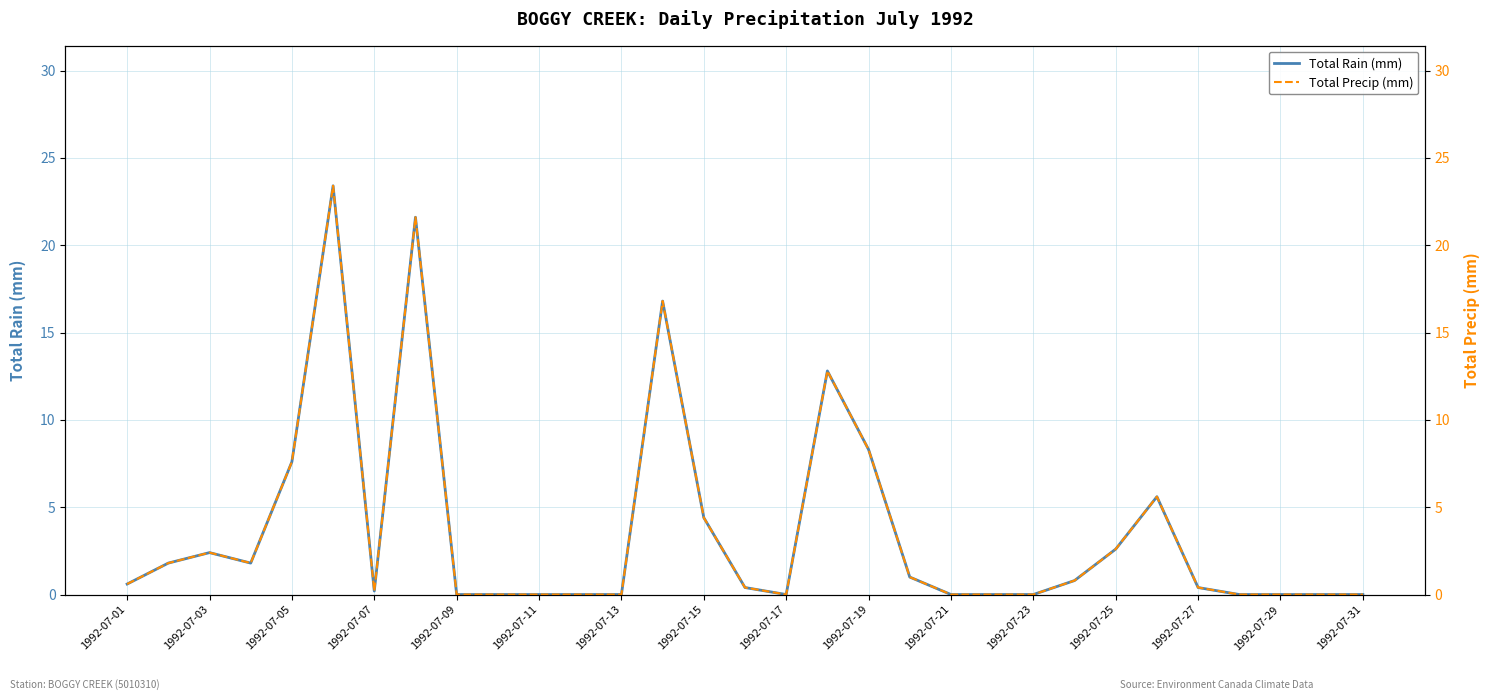

Rank the series by their maximum value, from highest to lowest.

Total Rain (mm), Total Precip (mm)